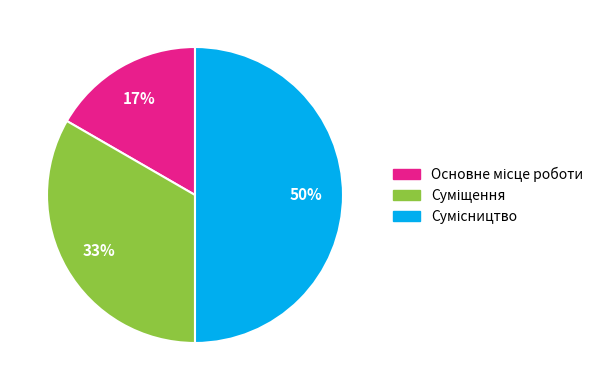

To the nearest percent, what is the average slice percentage?

33%